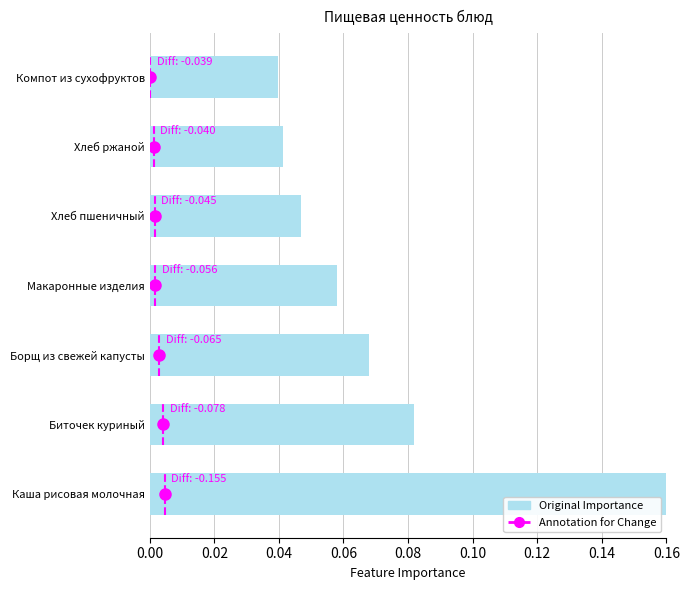

True or false: the data shows 0.0 at Хлеб ржаной.

True